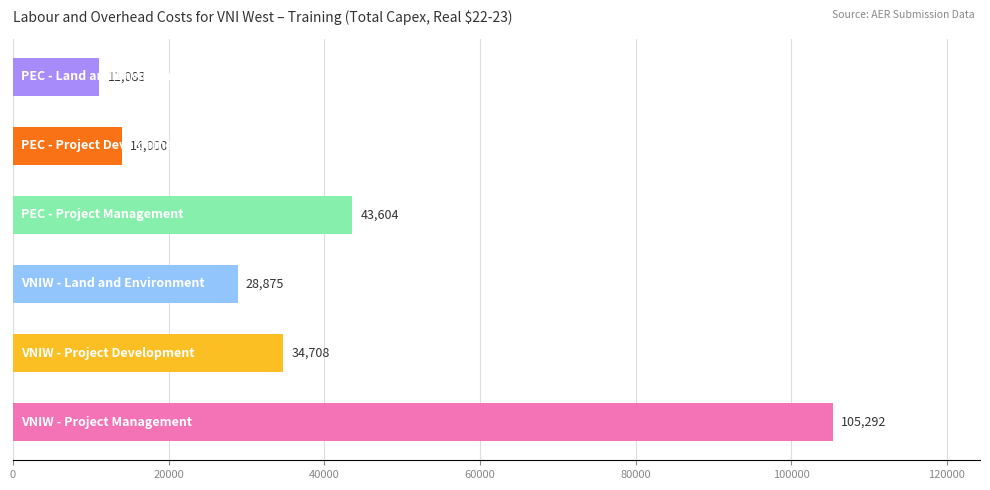

What is the minimum value shown in the chart?

11083.3